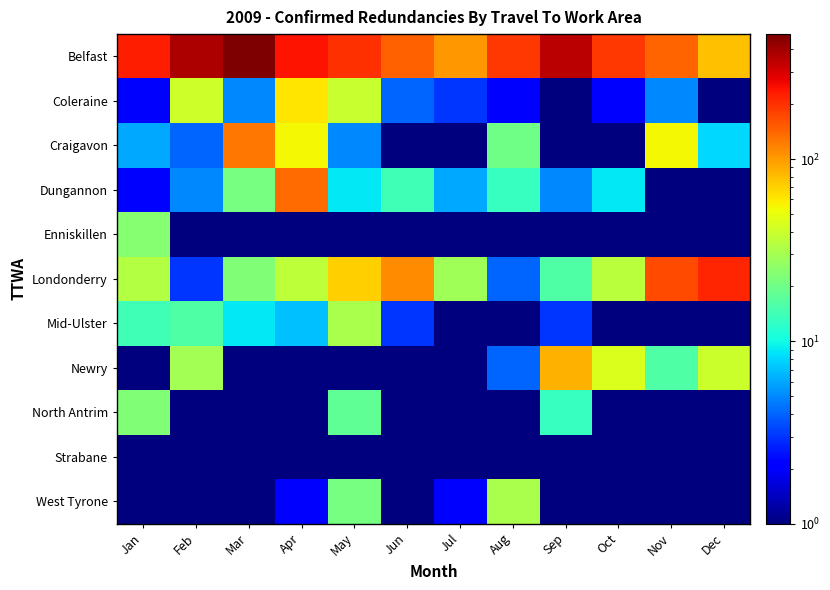

Reading right to left, extract all data points from this chart.

Belfast: Dec=79.0	Nov=143.0	Oct=193.0	Sep=350.0	Aug=192.0	Jul=101.0	Jun=147.0	May=203.0	Apr=244.0	Mar=485.0	Feb=375.0	Jan=224.0
Coleraine: Dec=0.5	Nov=5.0	Oct=2.0	Sep=0.5	Aug=2.0	Jul=3.0	Jun=4.0	May=39.0	Apr=62.0	Mar=5.0	Feb=41.0	Jan=2.0
Craigavon: Dec=8.0	Nov=54.0	Oct=0.5	Sep=0.5	Aug=20.0	Jul=0.5	Jun=1.0	May=5.0	Apr=55.0	Mar=128.0	Feb=4.0	Jan=6.0
Dungannon: Dec=1.0	Nov=0.5	Oct=9.0	Sep=5.0	Aug=13.0	Jul=6.0	Jun=14.0	May=9.0	Apr=138.0	Mar=21.0	Feb=5.0	Jan=2.0
Enniskillen: Dec=0.5	Nov=0.5	Oct=0.5	Sep=0.5	Aug=0.5	Jul=0.5	Jun=0.5	May=0.5	Apr=0.5	Mar=0.5	Feb=0.5	Jan=24.0
Londonderry: Dec=216.0	Nov=168.0	Oct=35.0	Sep=16.0	Aug=4.0	Jul=29.0	Jun=110.0	May=71.0	Apr=36.0	Mar=23.0	Feb=3.0	Jan=34.0
Mid-Ulster: Dec=0.5	Nov=0.5	Oct=1.0	Sep=3.0	Aug=0.5	Jul=0.5	Jun=3.0	May=31.0	Apr=7.0	Mar=9.0	Feb=16.0	Jan=14.0
Newry: Dec=40.0	Nov=16.0	Oct=45.0	Sep=86.0	Aug=4.0	Jul=0.5	Jun=0.5	May=0.5	Apr=0.5	Mar=0.5	Feb=30.0	Jan=0.5
North Antrim: Dec=0.5	Nov=0.5	Oct=1.0	Sep=13.0	Aug=0.5	Jul=0.5	Jun=0.5	May=18.0	Apr=1.0	Mar=0.5	Feb=0.5	Jan=23.0
Strabane: Dec=0.5	Nov=0.5	Oct=0.5	Sep=0.5	Aug=0.5	Jul=0.5	Jun=0.5	May=0.5	Apr=0.5	Mar=0.5	Feb=0.5	Jan=0.5
West Tyrone: Dec=0.5	Nov=0.5	Oct=0.5	Sep=0.5	Aug=31.0	Jul=2.0	Jun=1.0	May=21.0	Apr=2.0	Mar=0.5	Feb=0.5	Jan=0.5